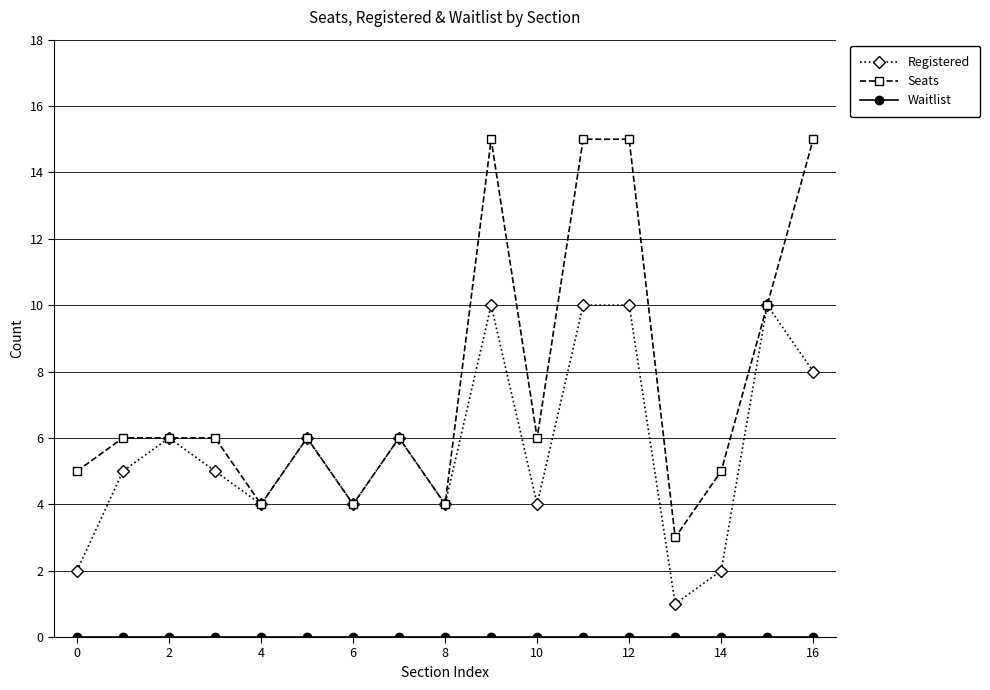

In Registered, how many points are lower than both neighbors (excluding endpoints)?

5